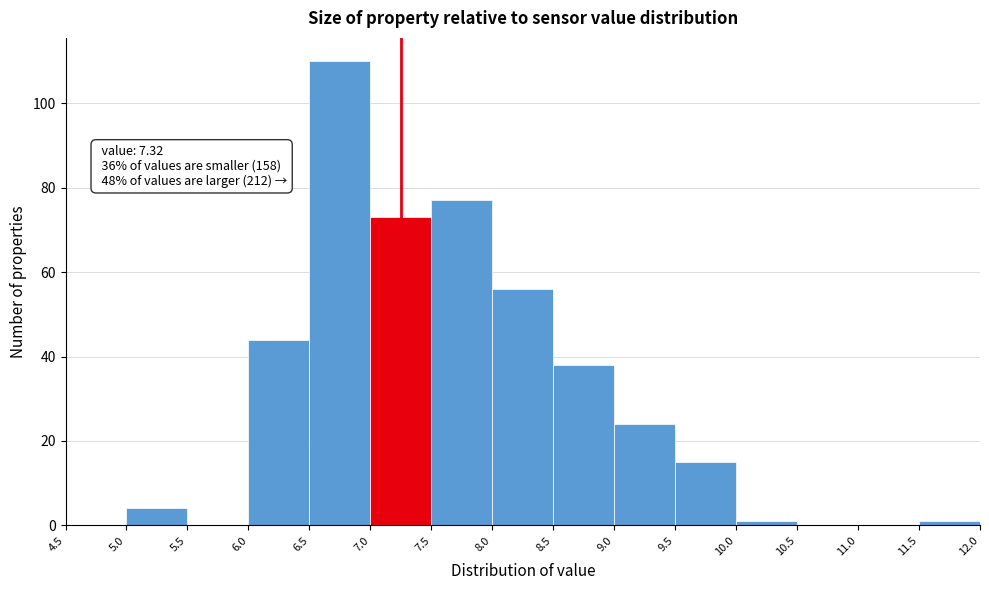

Which range on the x-axis has the tallest bar?

6.5 to 7.0